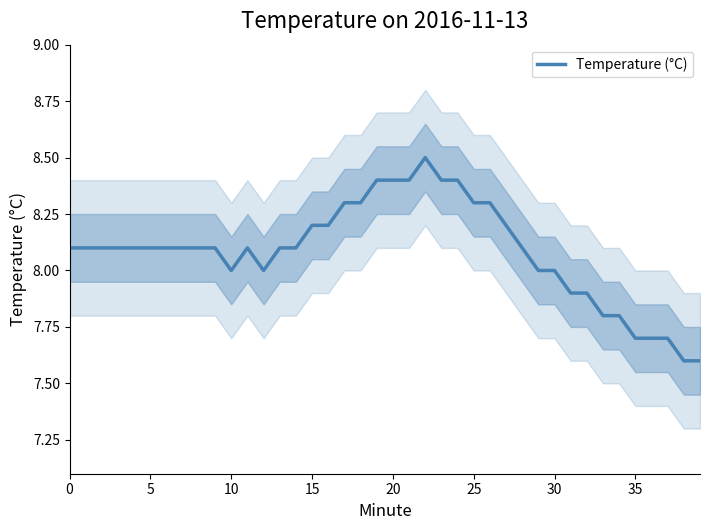

What is the difference between the maximum and second lowest values?

0.9